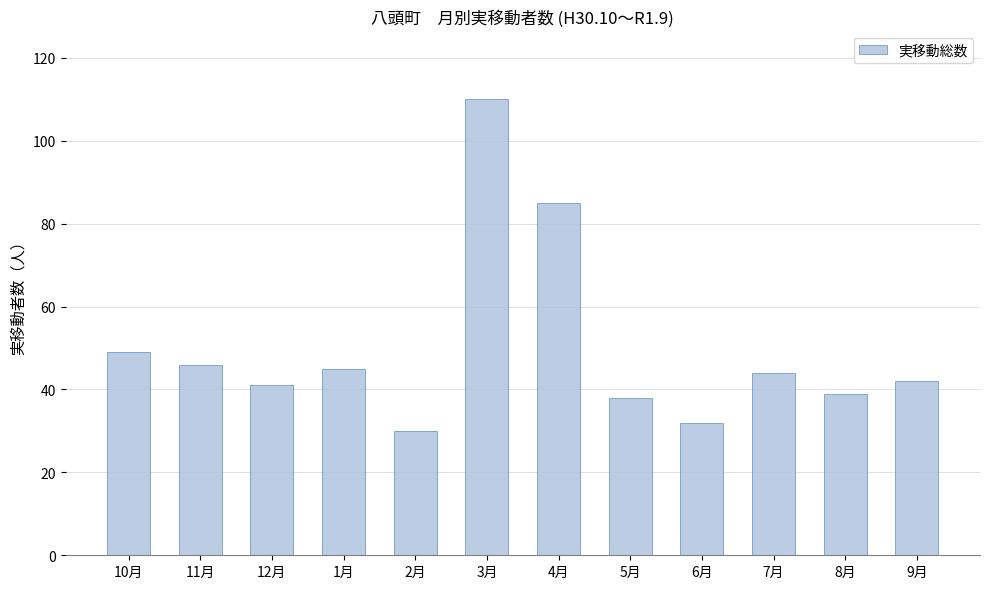

What is the difference between the second highest and minimum values?

55